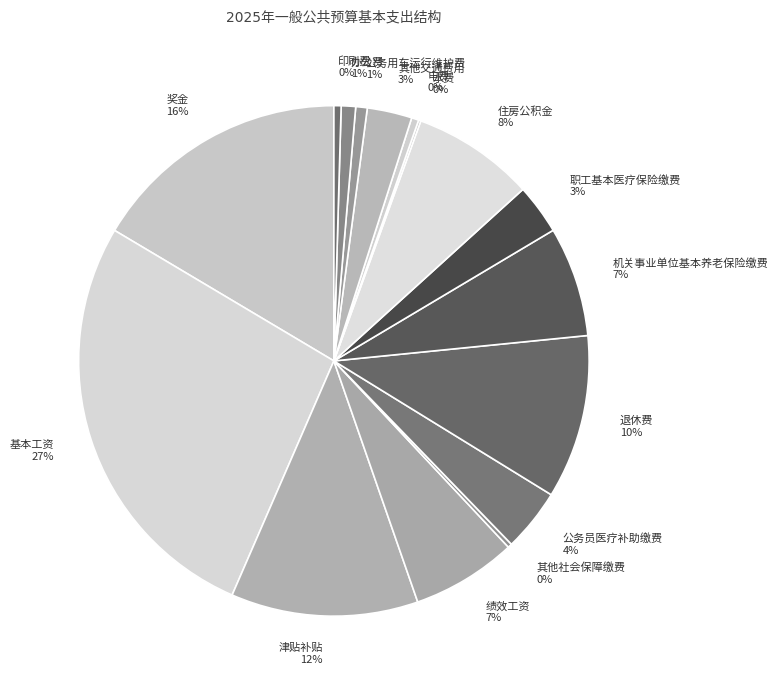

Combined, do 绩效工资 and 退休费 account for over 50%?

No